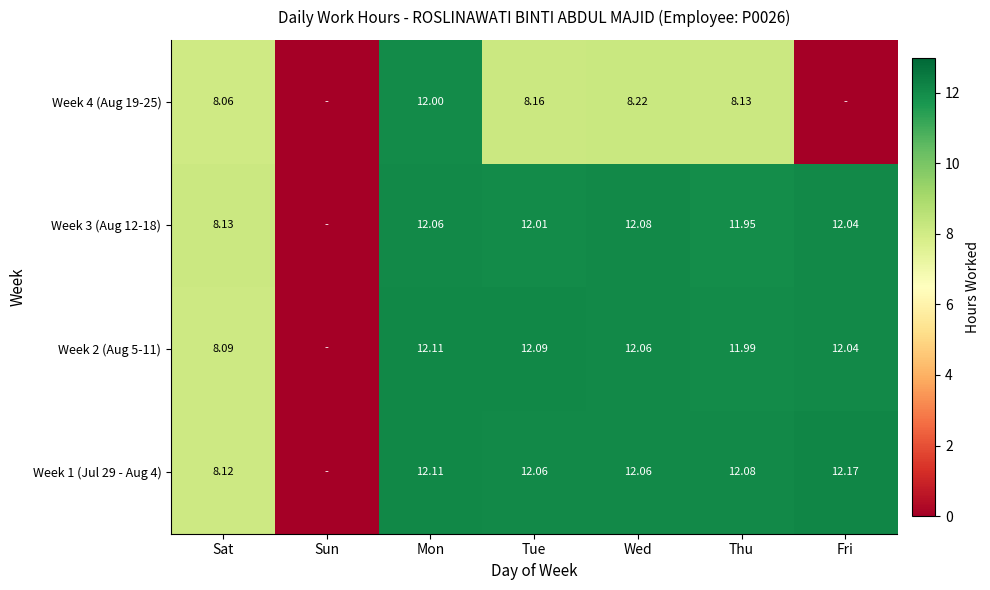

Is the value of Week 3 (Aug 12-18) at Wed greater than the value of Week 1 (Jul 29 - Aug 4) at Wed?

Yes